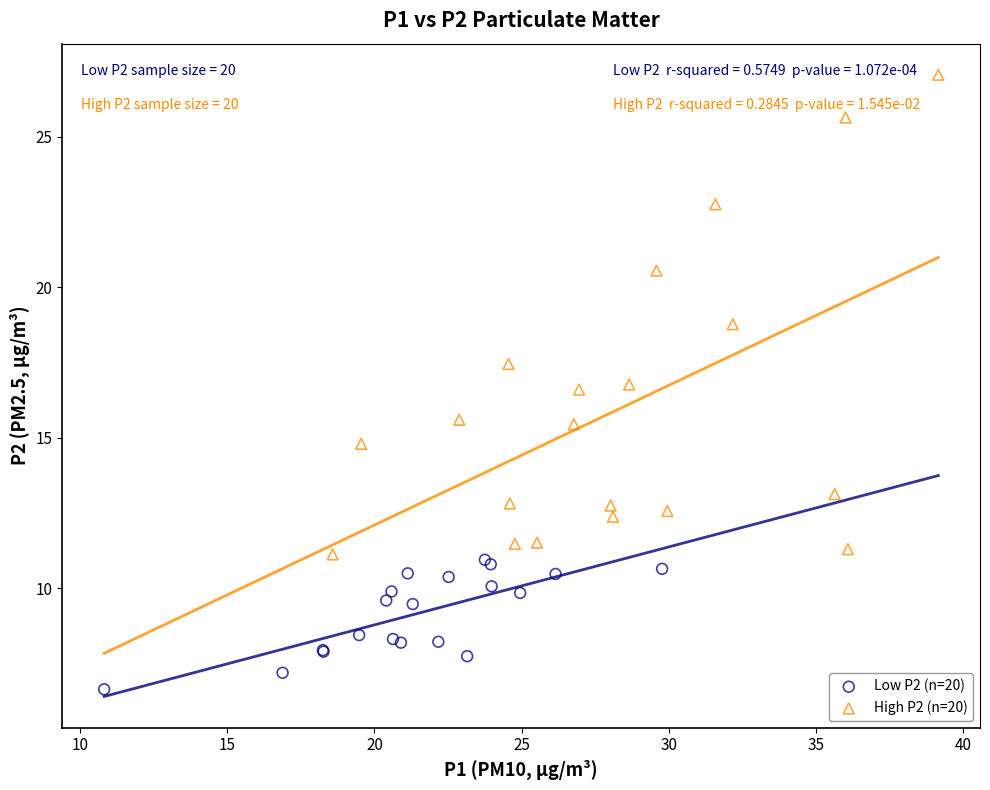

Which series reaches the maximum Y coordinate?

High P2 (n=20)